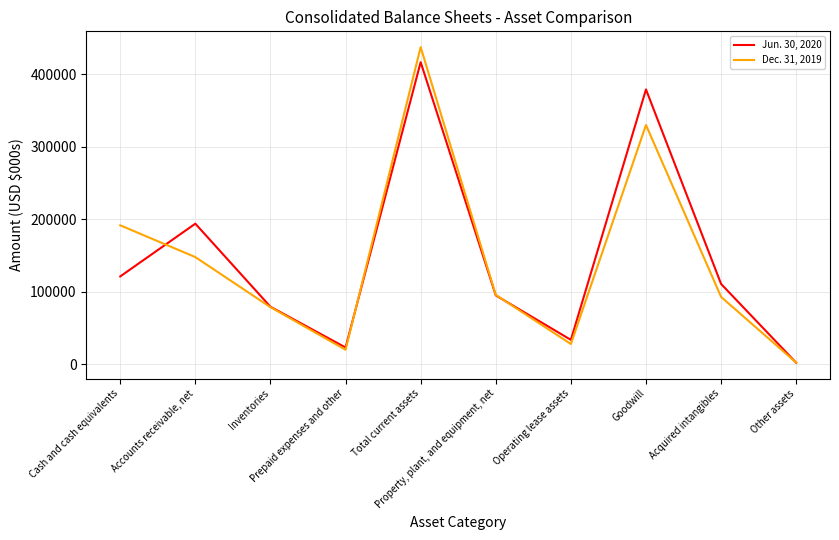

How many categories are shown in the chart?

10